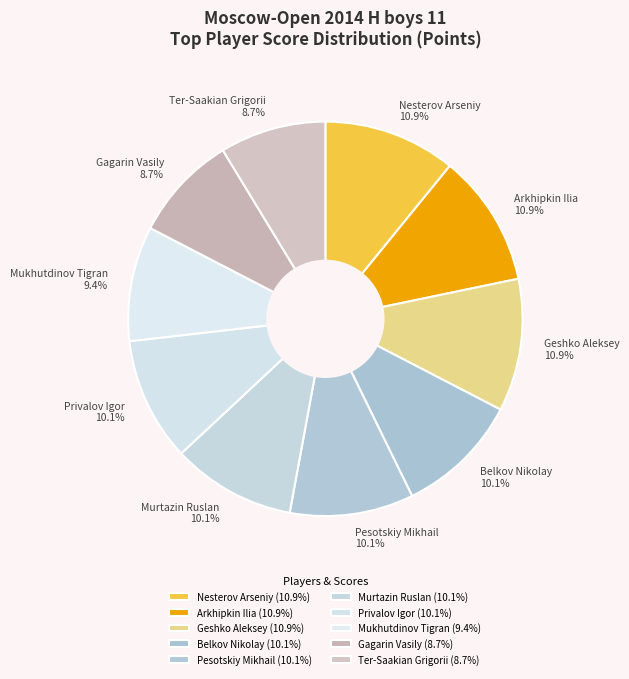

Is the sum of Geshko Aleksey and Murtazin Ruslan greater than half?

No